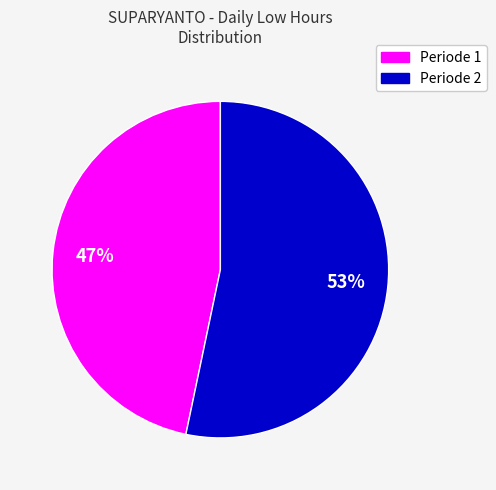

Does any single category account for the majority?

Yes